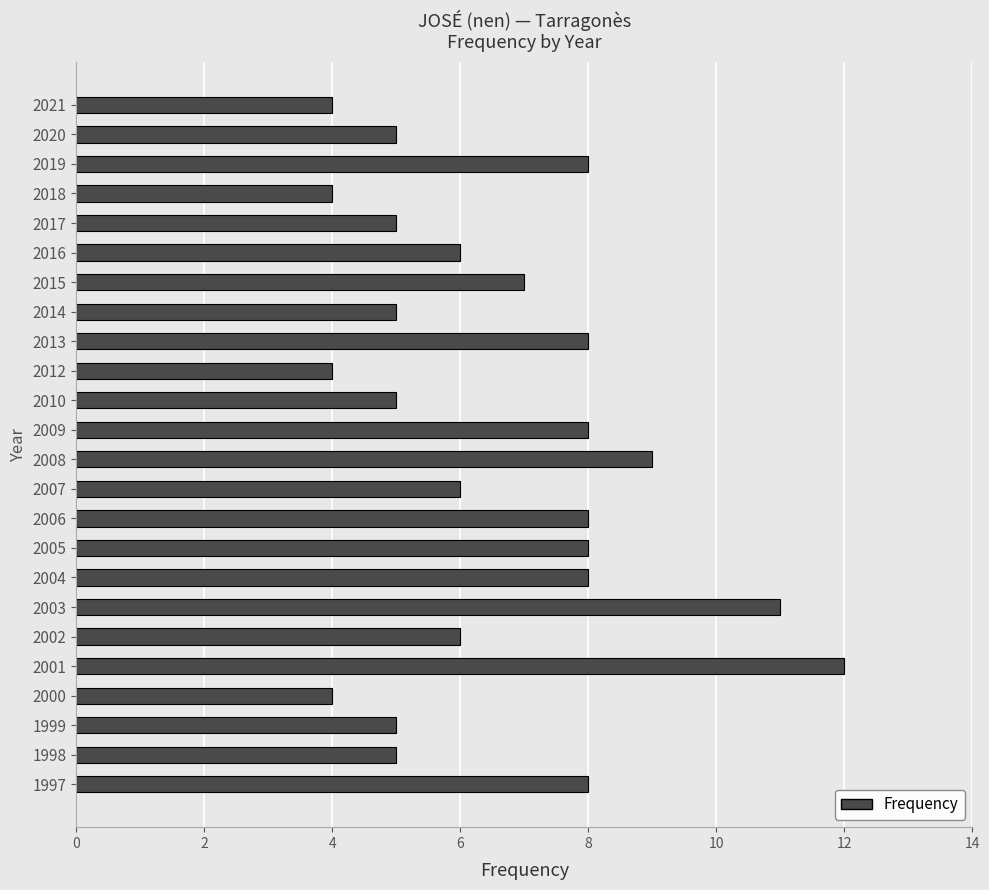

What is the difference between the maximum and minimum values?

8